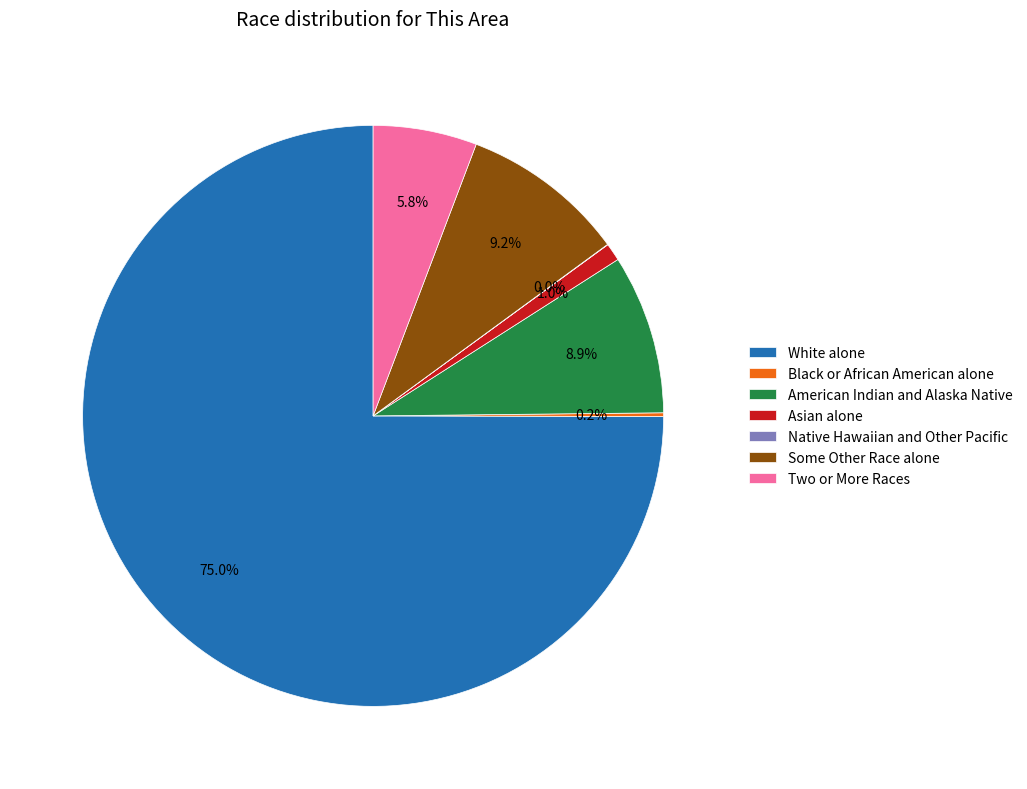

Between Two or More Races and American Indian and Alaska Native, which is larger?

American Indian and Alaska Native